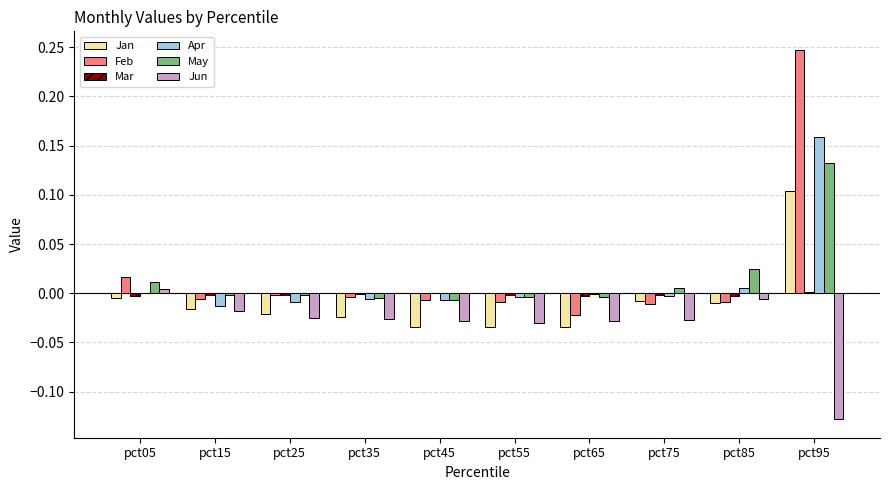

What is the sum of all Jun values?

-0.3